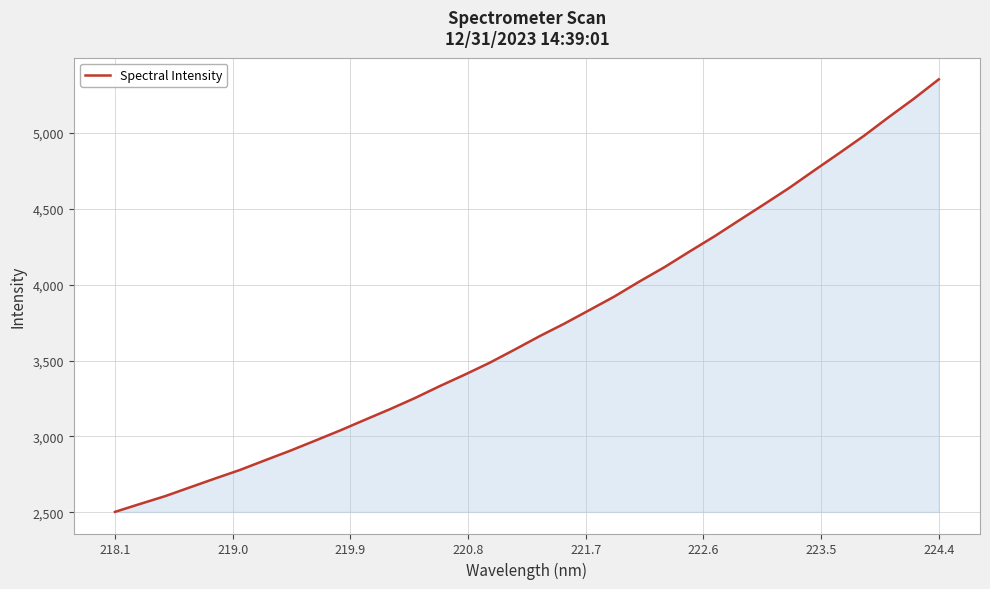

True or false: the data has more than 2 interior local peaks.

False